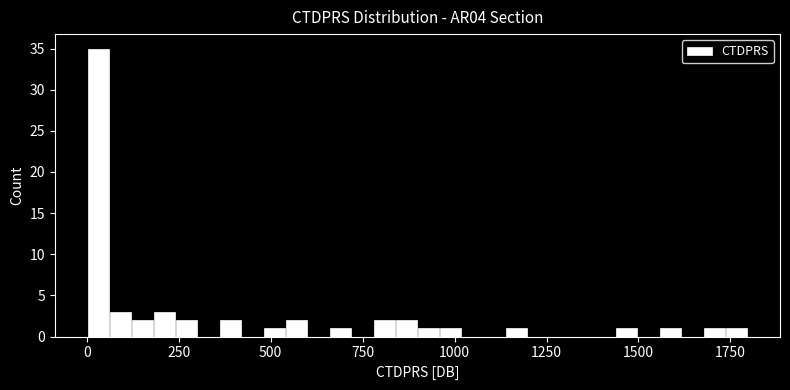

Read against the x-axis, roughly where is the centre of the tallest bar?

50